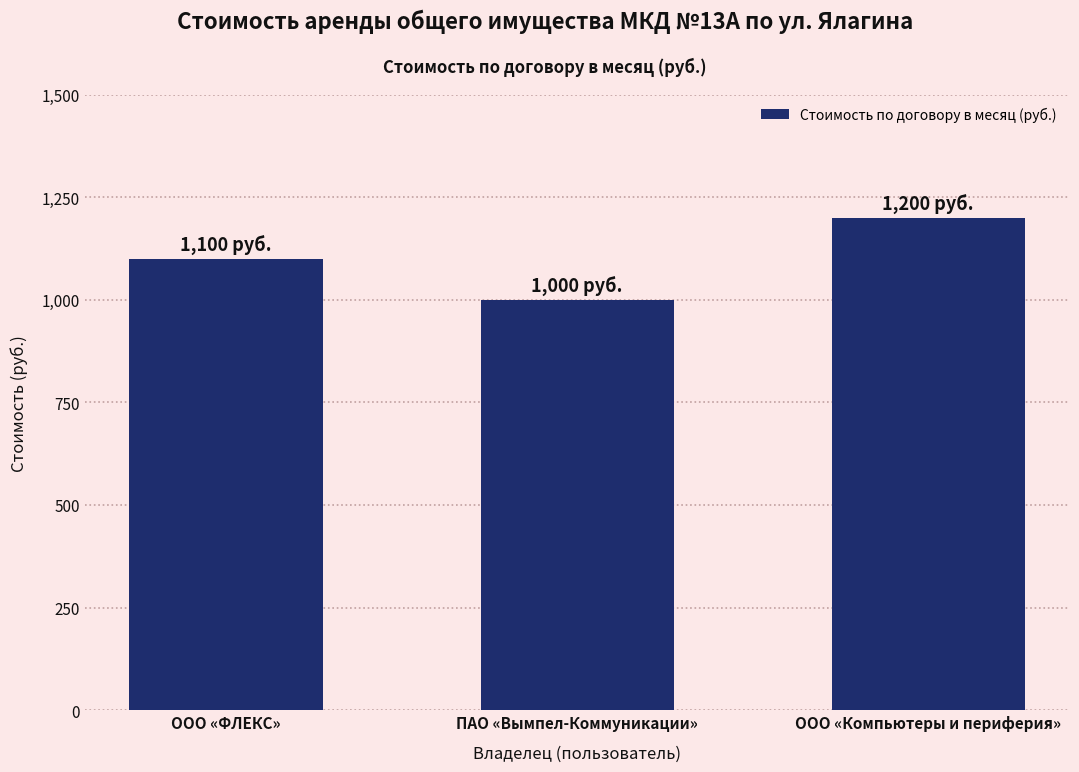

Reading right to left, what are all the values shown in this chart?

ООО «Компьютеры и периферия»=1200	ПАО «Вымпел-Коммуникации»=1000	ООО «ФЛЕКС»=1100